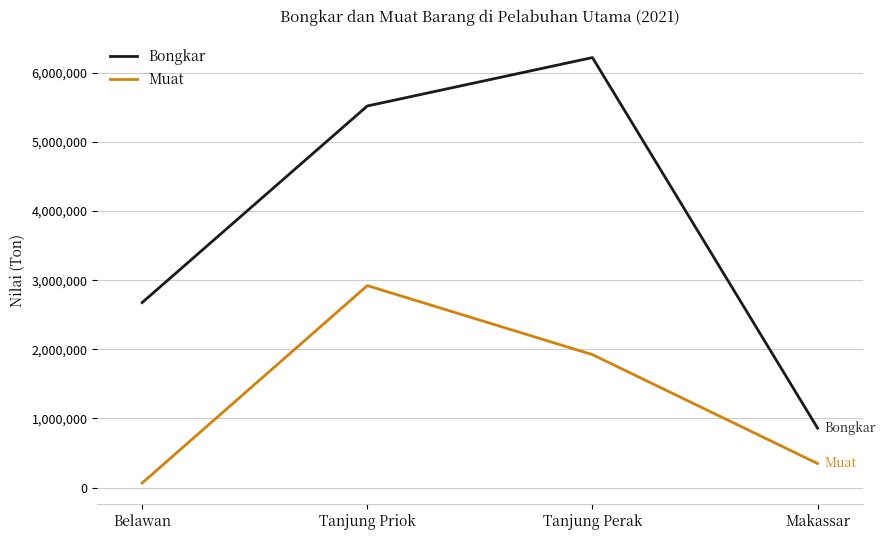

What is the approximate value of Bongkar at Makassar, to the nearest 10?

860120